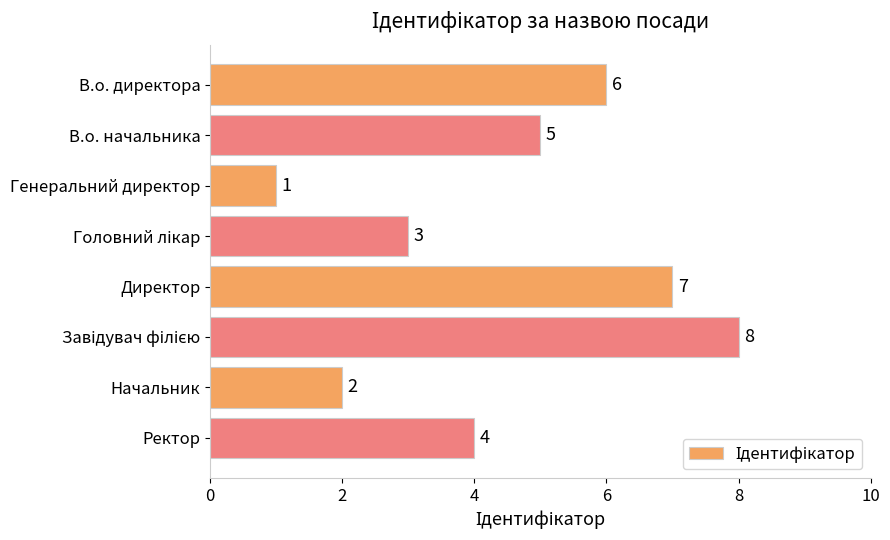

How many values are between 3 and 7?

5